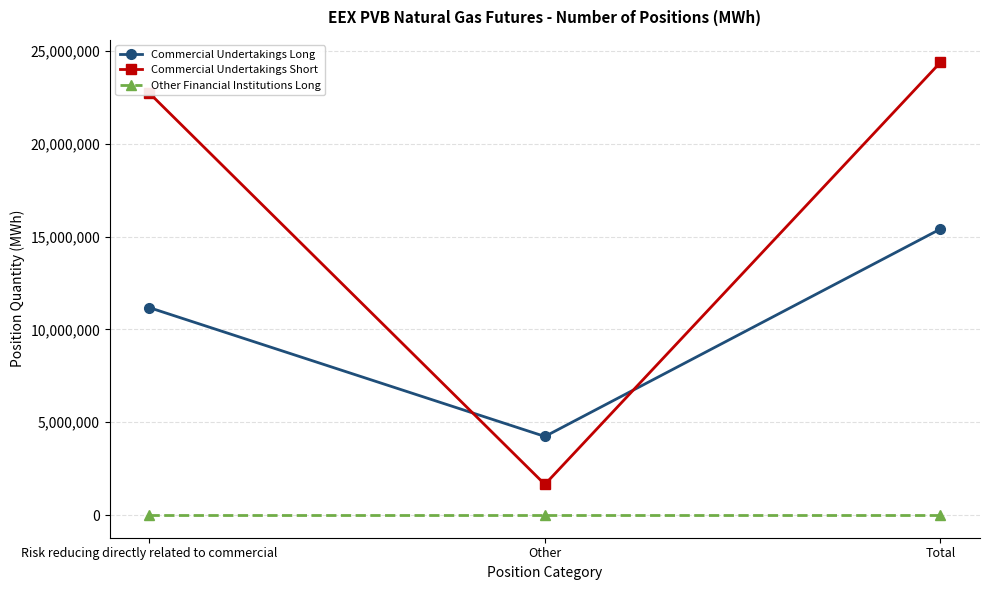

Reading left to right, extract all data points from this chart.

Commercial Undertakings Long: Risk reducing directly related to commercial=11173760	Other=4234650	Total=15408410
Commercial Undertakings Short: Risk reducing directly related to commercial=22730250	Other=1652840	Total=24383090
Other Financial Institutions Long: Risk reducing directly related to commercial=0	Other=0	Total=0